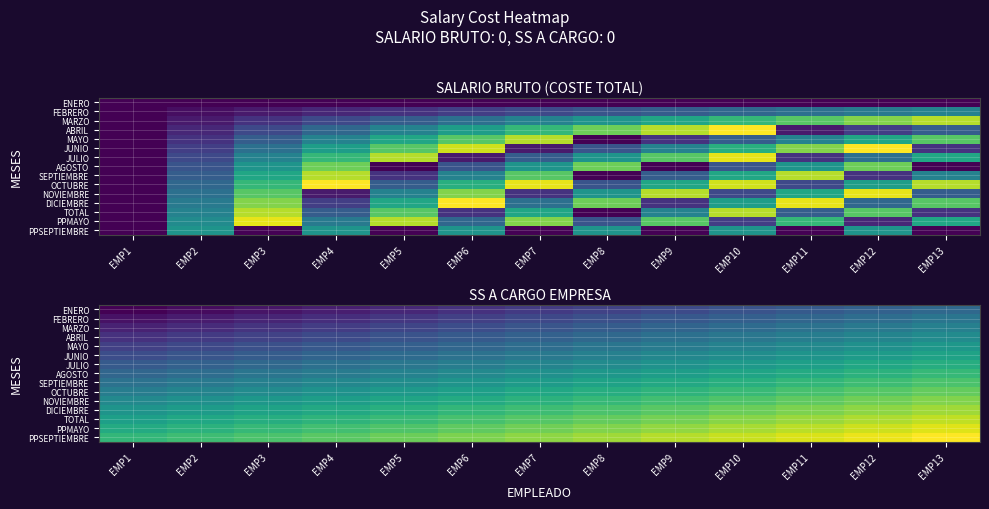

At which category is the sum across all series the highest?

EMP13